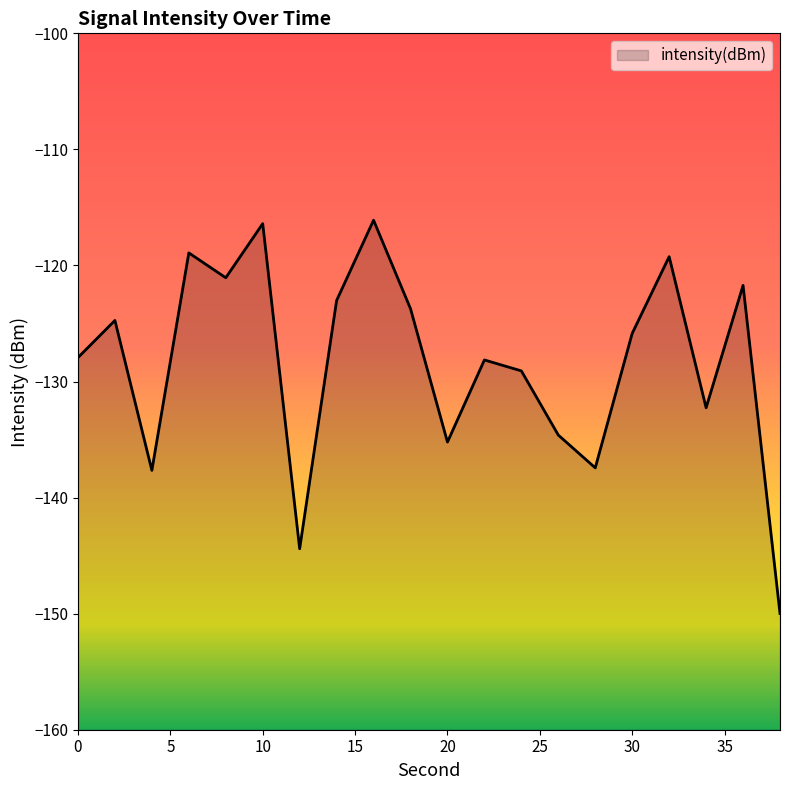

Reading left to right, transcribe all the data shown in this chart.

0=-127.9	2=-124.7	4=-137.7	6=-118.9	8=-121.1	10=-116.4	12=-144.4	14=-123.0	16=-116.1	18=-123.7	20=-135.2	22=-128.1	24=-129.1	26=-134.6	28=-137.4	30=-125.8	32=-119.2	34=-132.3	36=-121.7	38=-150.0